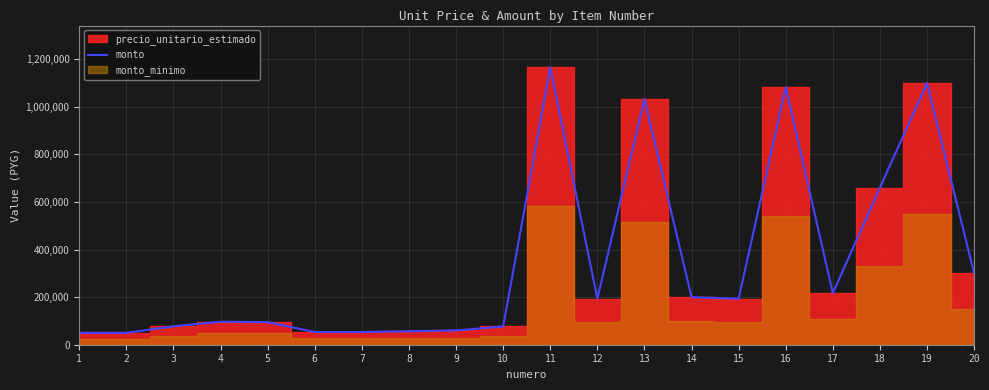

True or false: the data shows 50000 at 1.

True